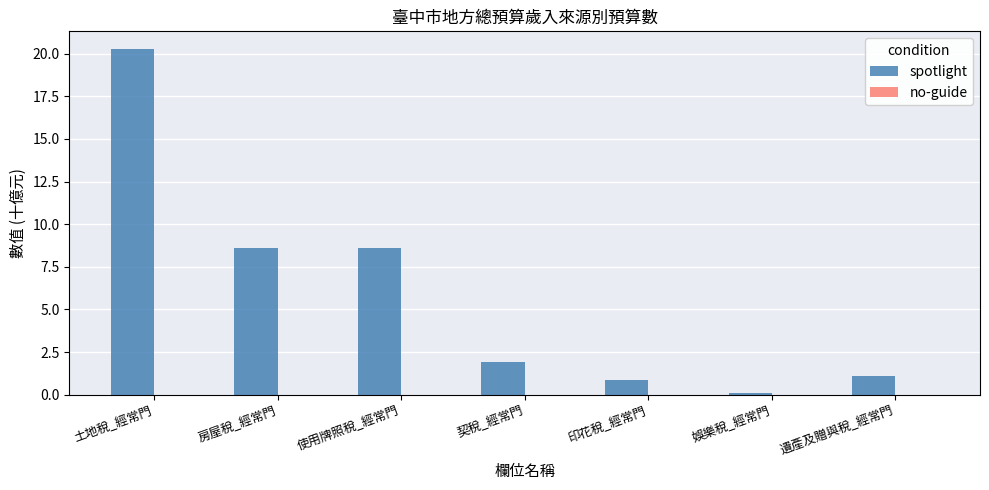

What position from the right is 遺產及贈與稅_經常門?

1